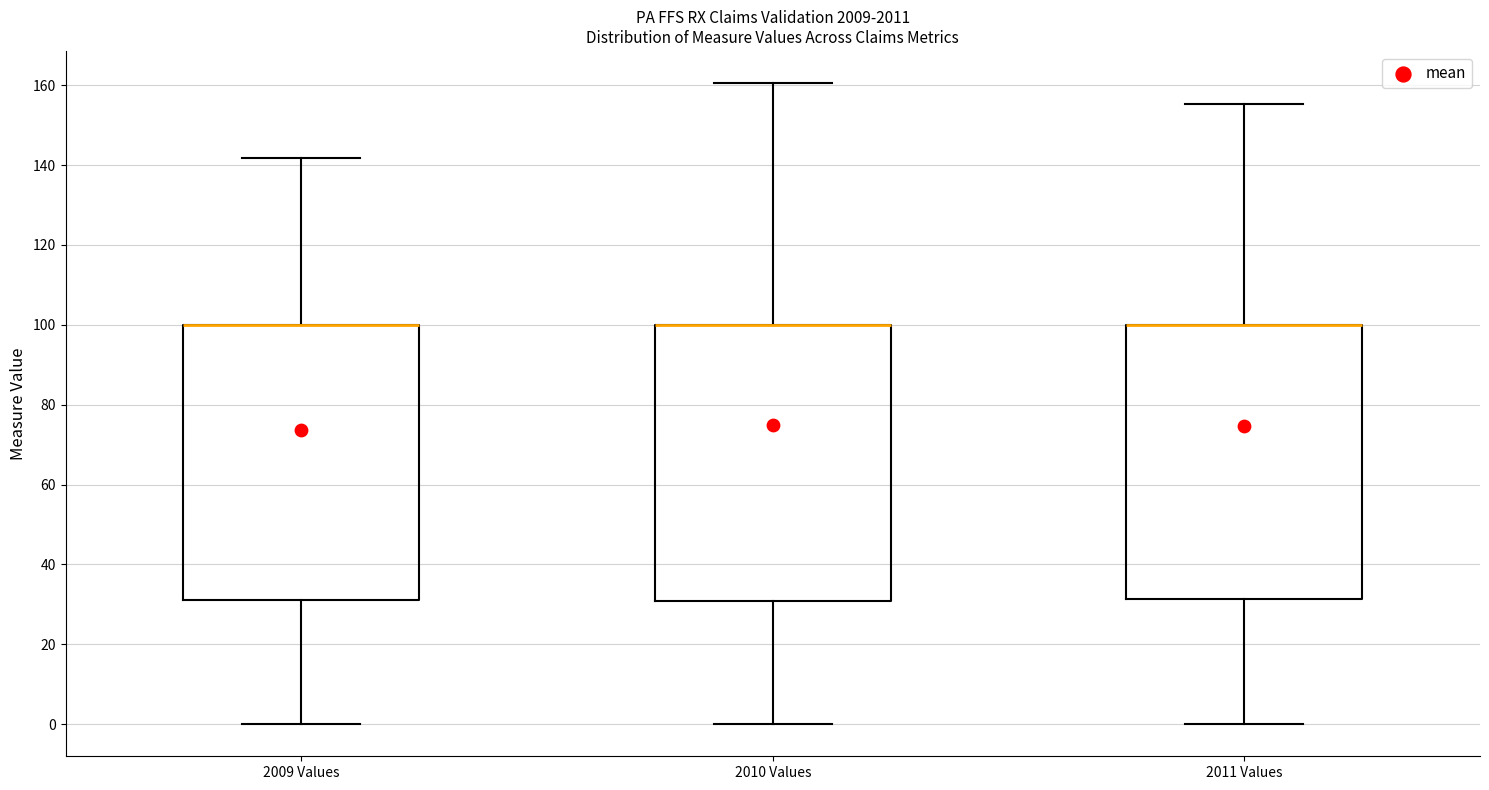

Reading left to right, read every box against the y-axis: the position of its median line, the range the box covers, and the ends of its whiskers. The values are not printed on the chart, so give them approximately, as read against the axis.

2009 Values: median 100 (drawn on the box's upper edge), box 32 to 100, whiskers 0 to 142
2010 Values: median 100 (drawn on the box's upper edge), box 30 to 100, whiskers 0 to 160
2011 Values: median 100 (drawn on the box's upper edge), box 32 to 100, whiskers 0 to 156